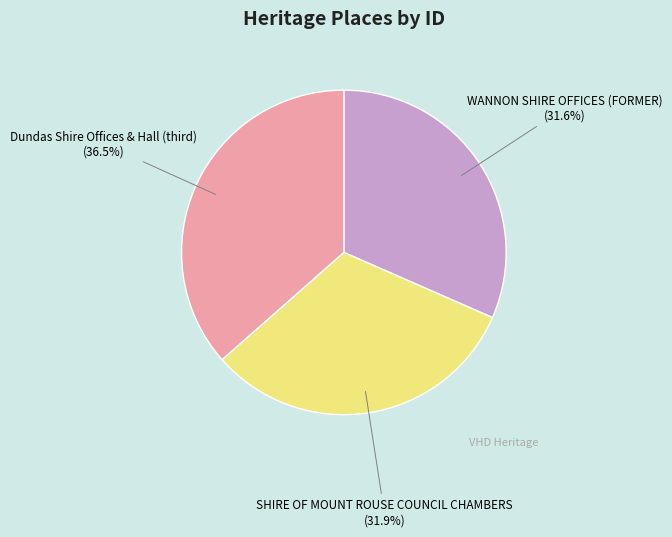

Is there any slice that represents more than half of the pie?

No